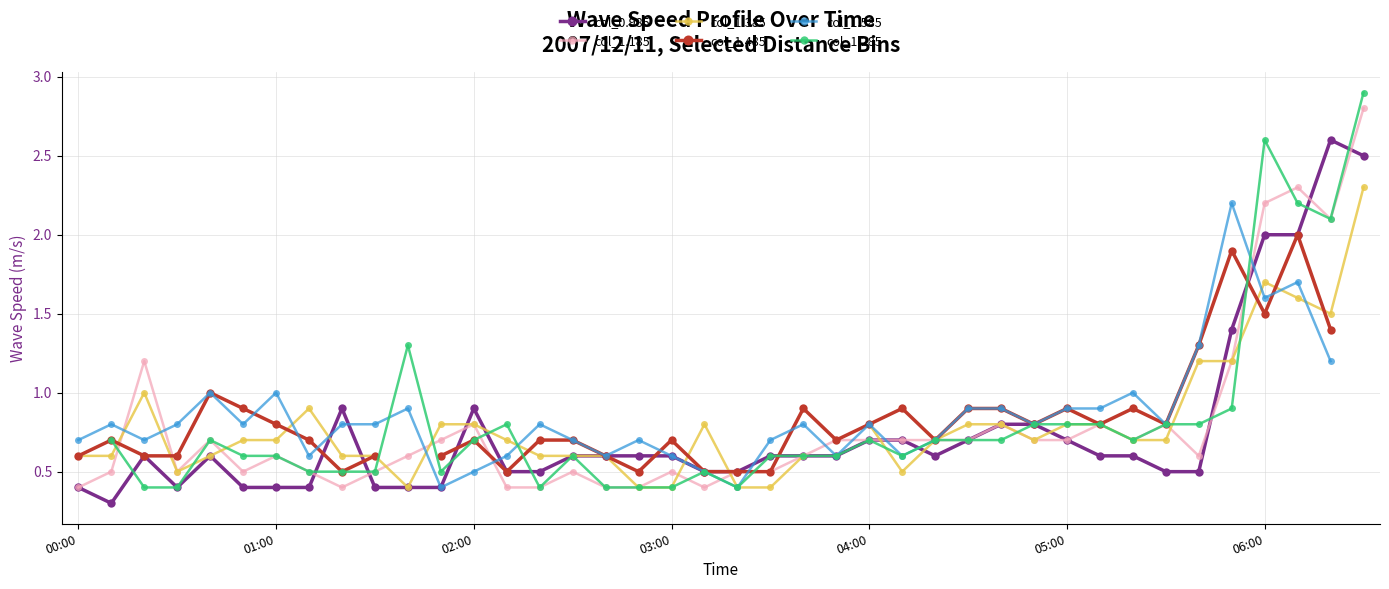

The col_0.985 series shows 0.6 at 03:00. True or false?

True